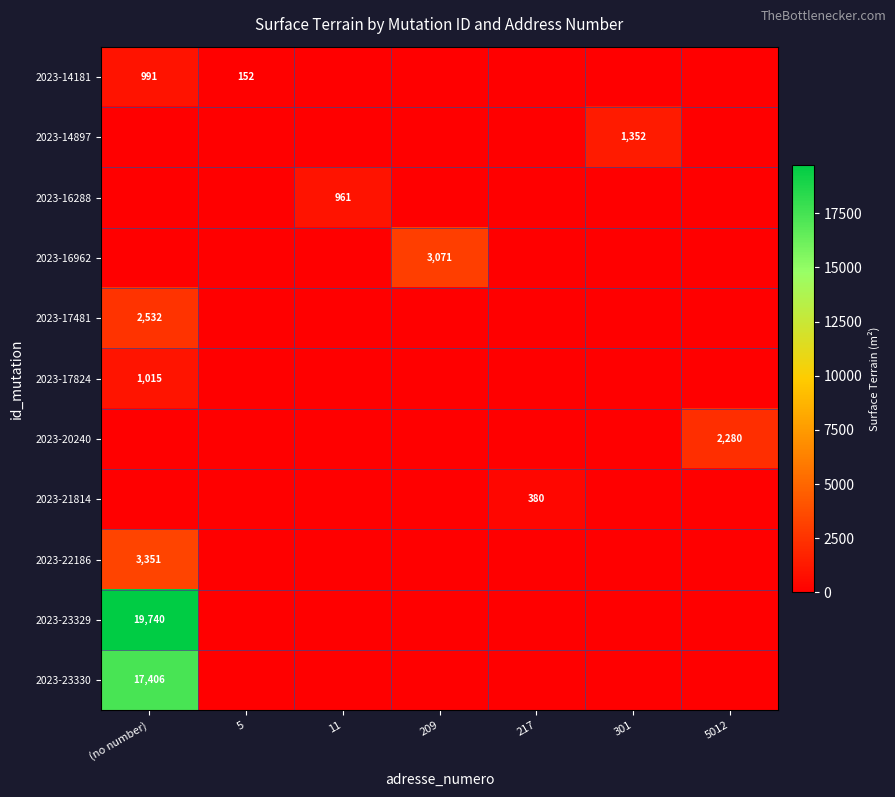

Is it true that 2023-14181 equals 104 at 5?

False